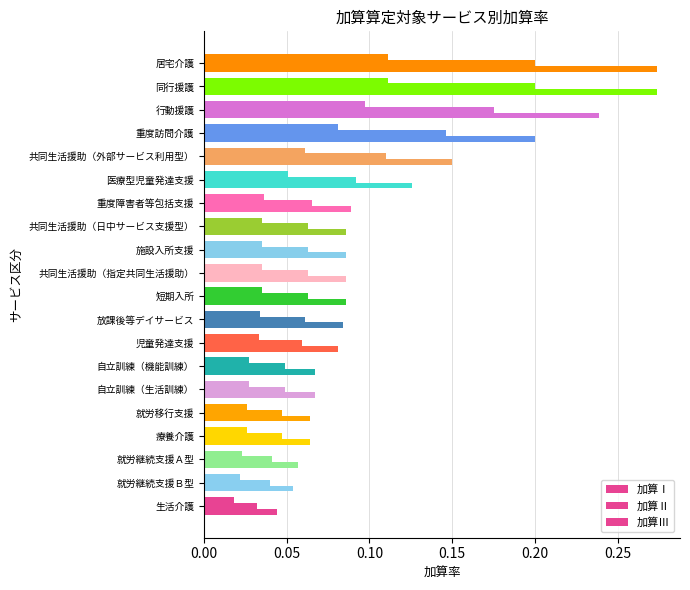

Count the number of data series in this chart.

3